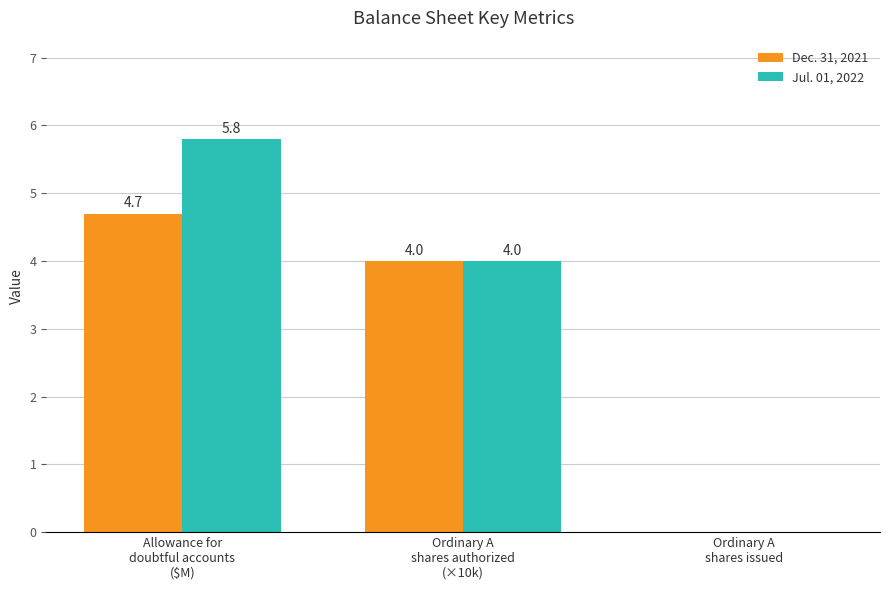

What is the highest value of the Dec. 31, 2021 series?

4.7